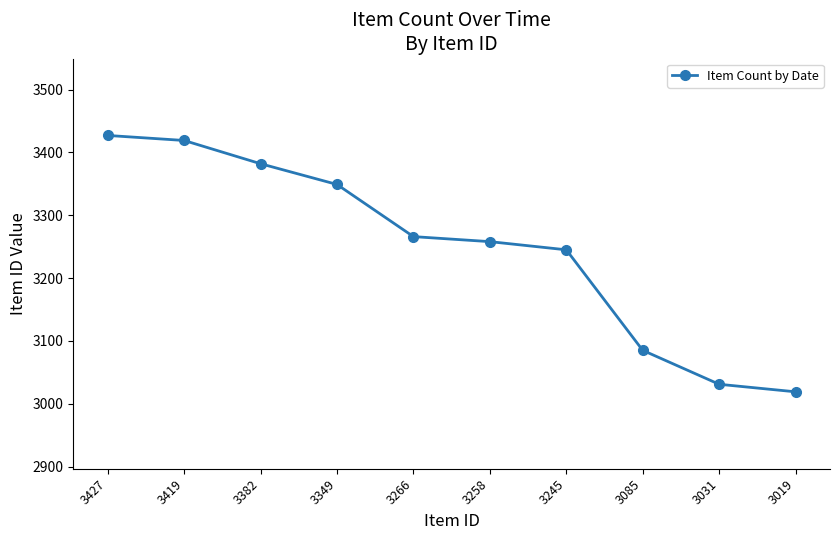

Where does the data first go above 3266?

3427